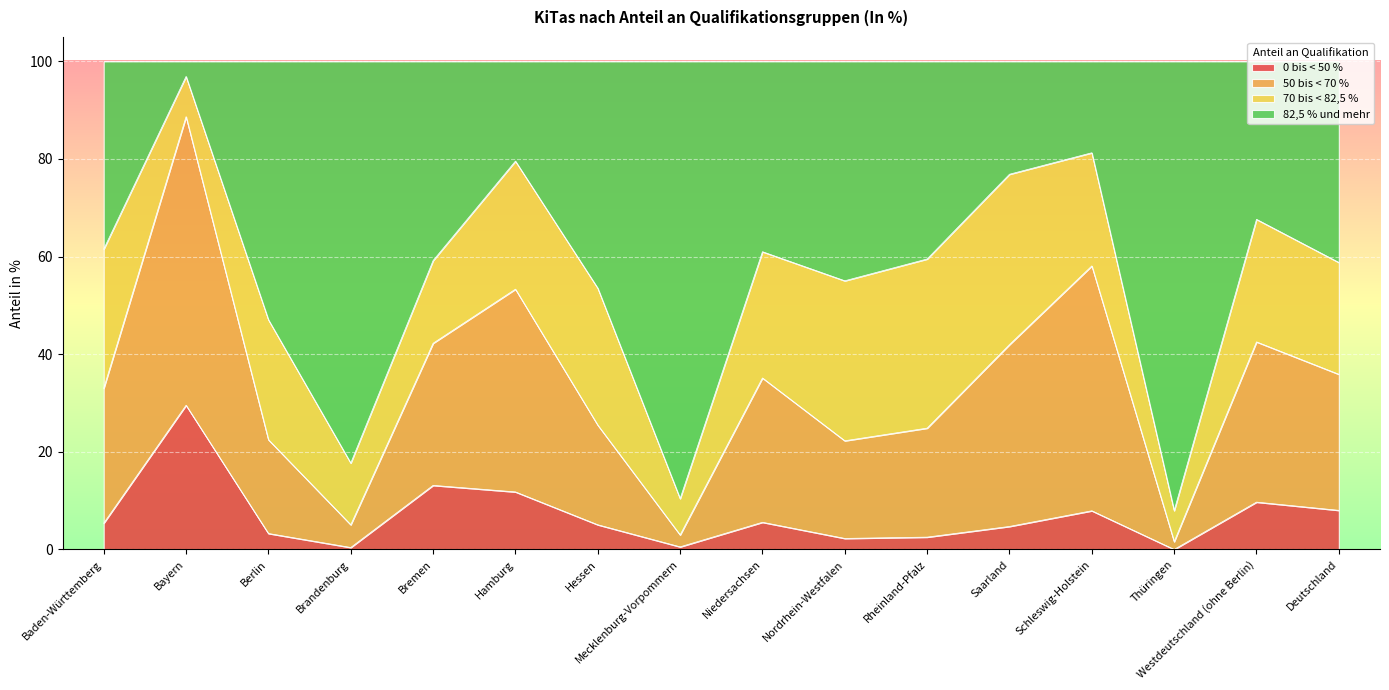

What is the total value across all series at Berlin?

100.0